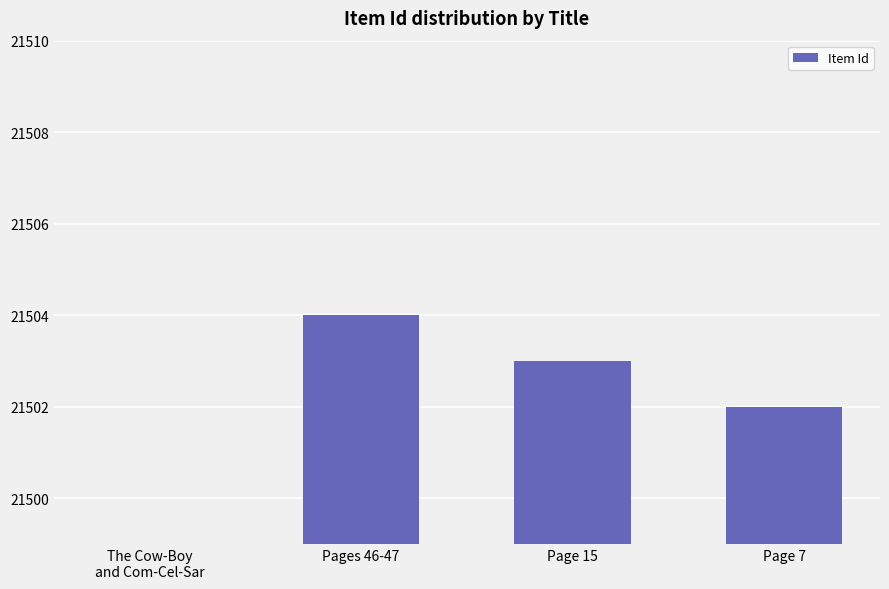

Does the chart contain any negative values?

No